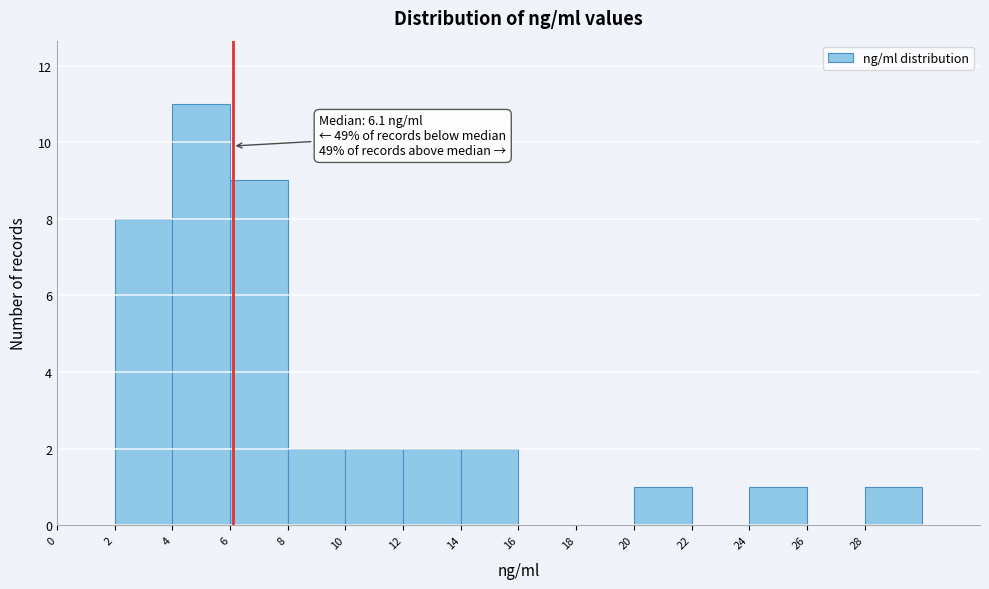

Over which range of the x-axis is the bar tallest?

4 to 6